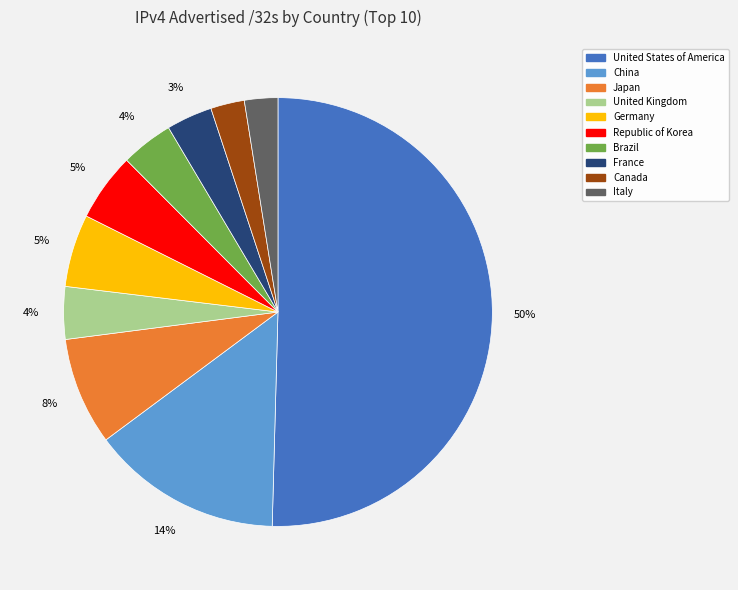

To the nearest percent, what percentage of the pie is Canada?

3%